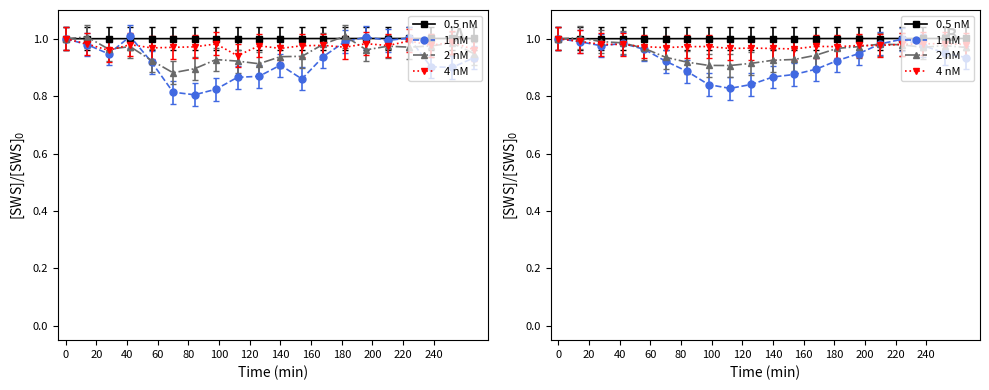

Does the chart have visible grid lines?

No